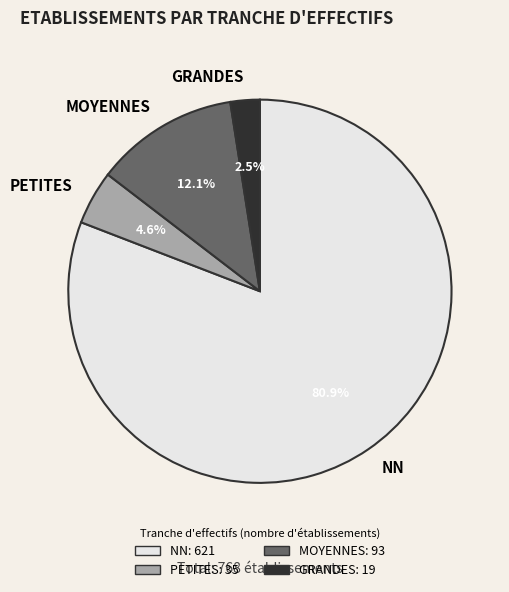

What is the ratio of the value at PETITES to the value at GRANDES?

1.8